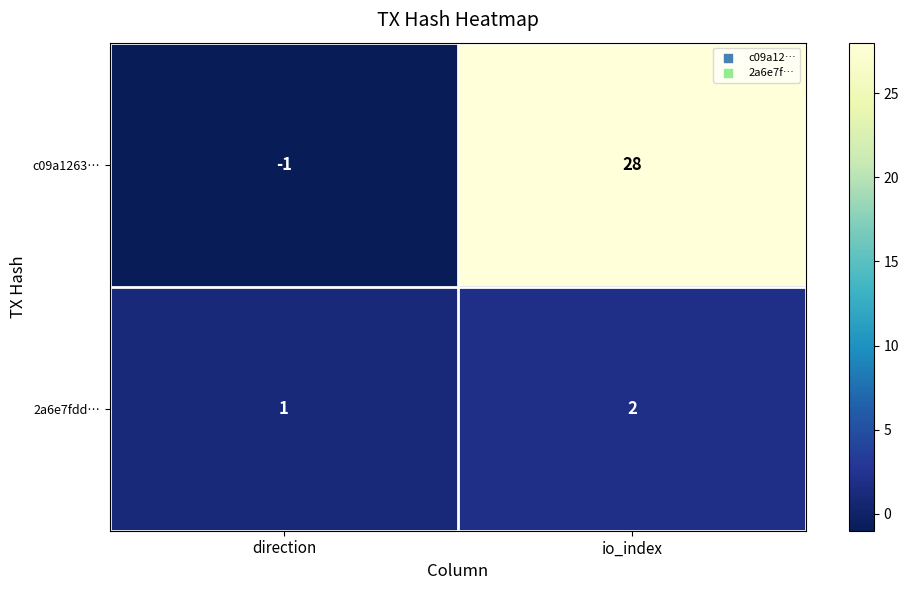

Read the c09a1263… value at io_index, to the nearest 10.

30